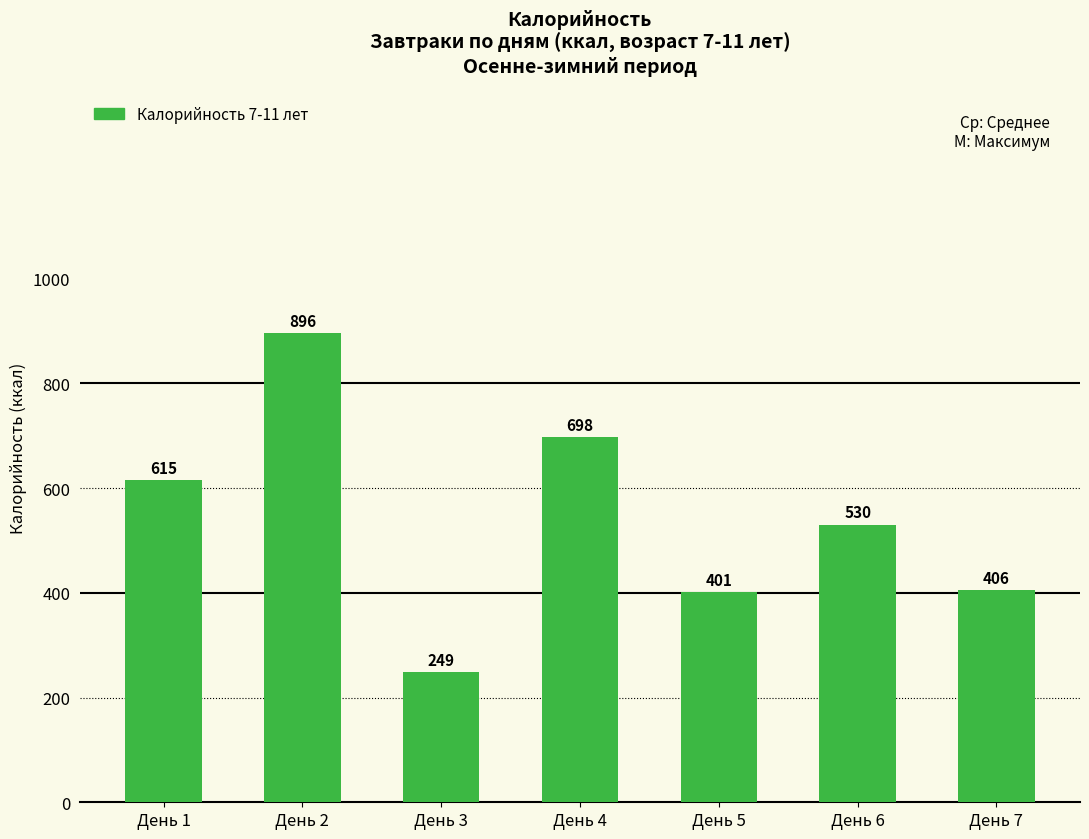

What is the value of the 6th bar from the left?

530.5